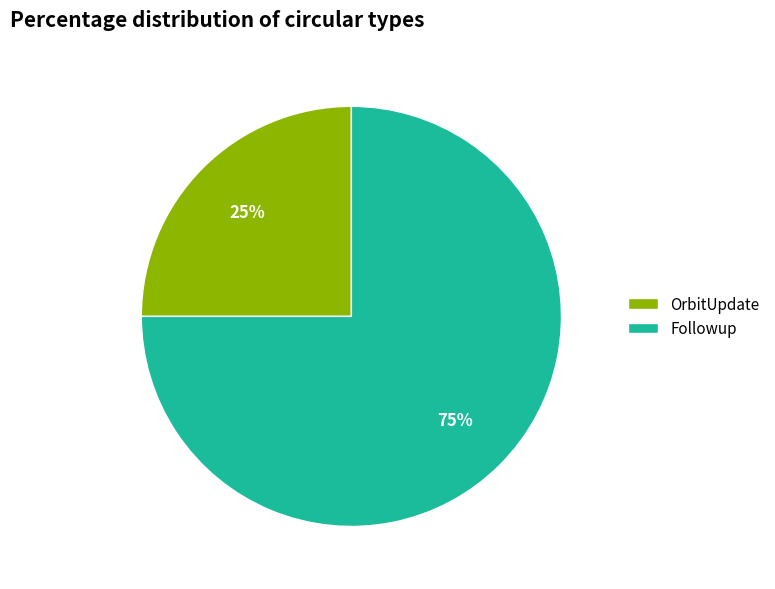

How many slices are in this pie chart?

2